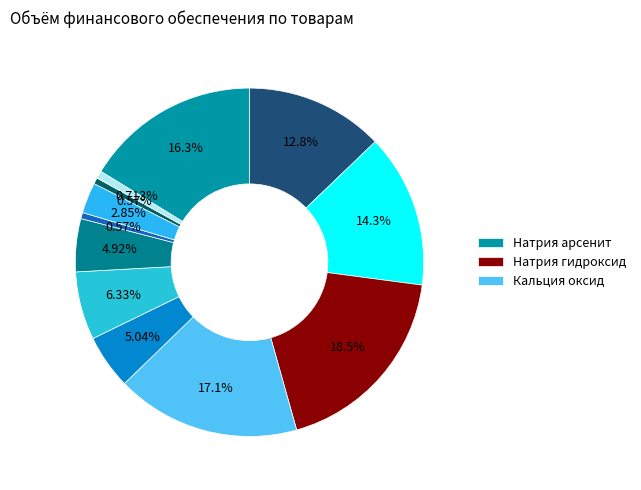

Count the number of slices in the pie.

12